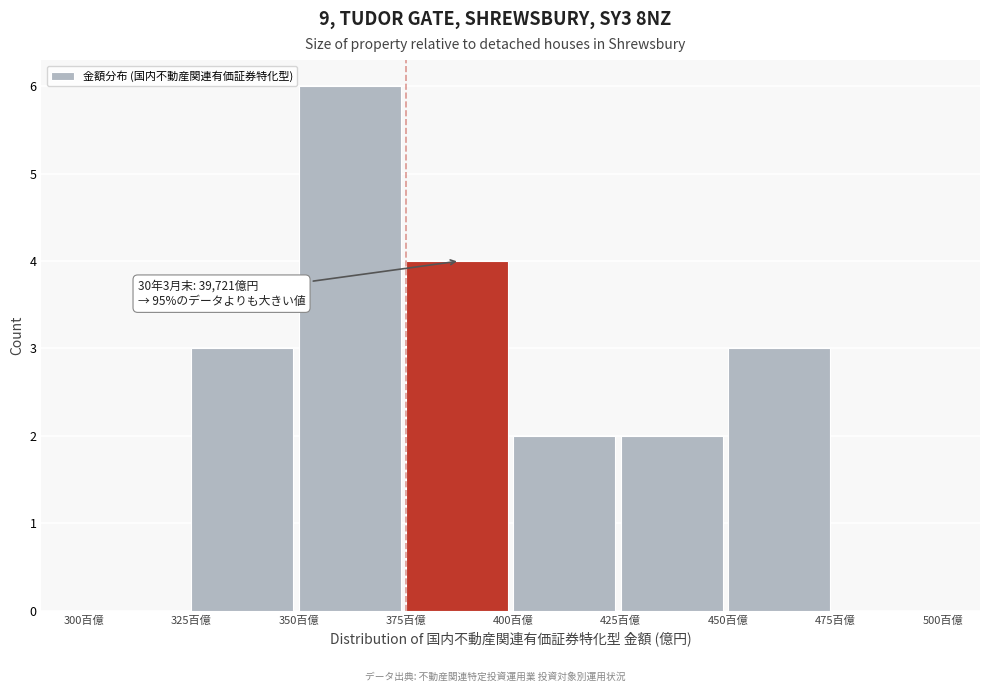

Reading left to right, transcribe all the data shown in this chart.

300百億=0	325百億=3	350百億=6	375百億=4	400百億=2	425百億=2	450百億=3	475百億=0